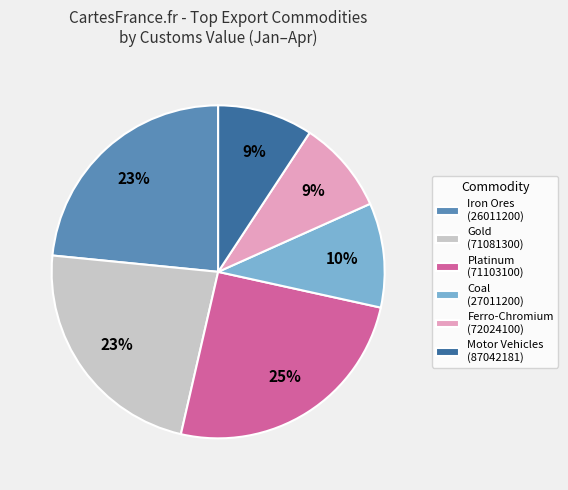

To the nearest percent, what portion does Gold (71081300) represent?

23%